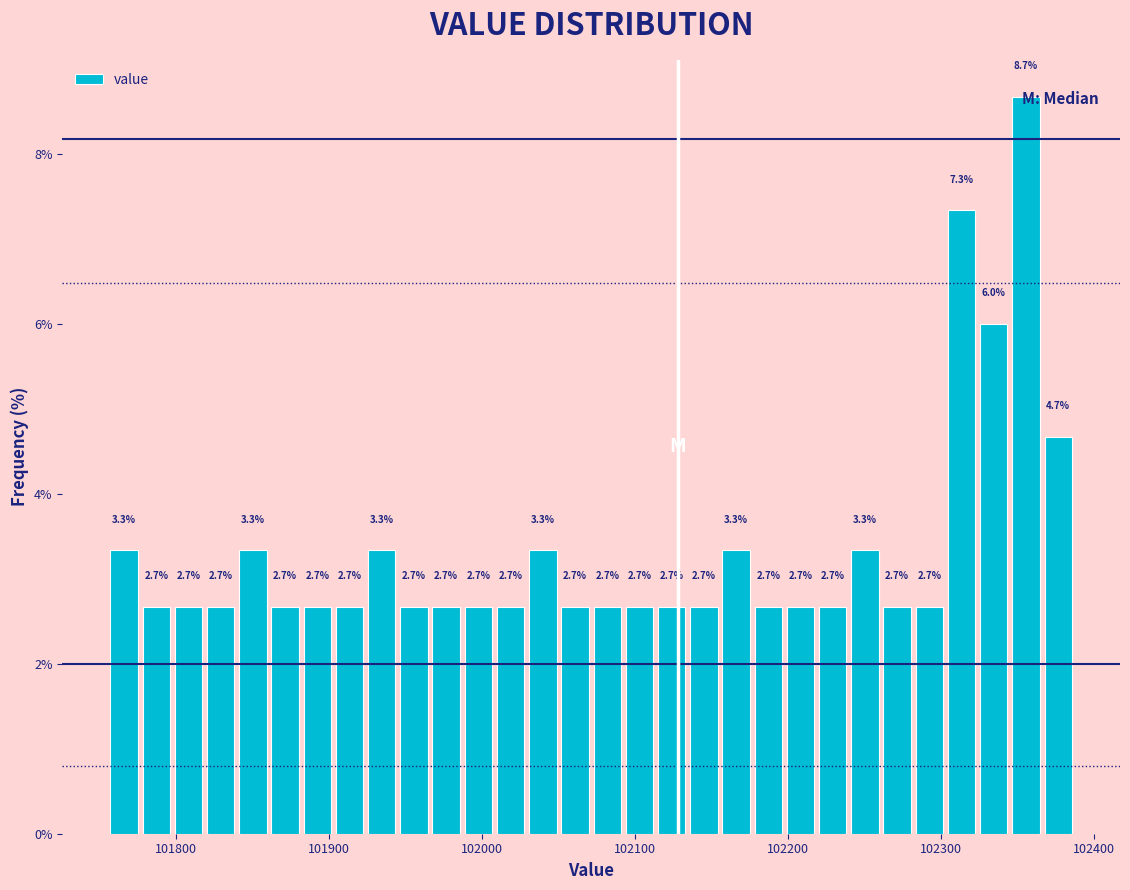

Read against the x-axis, roughly where is the centre of the tallest bar?

102360